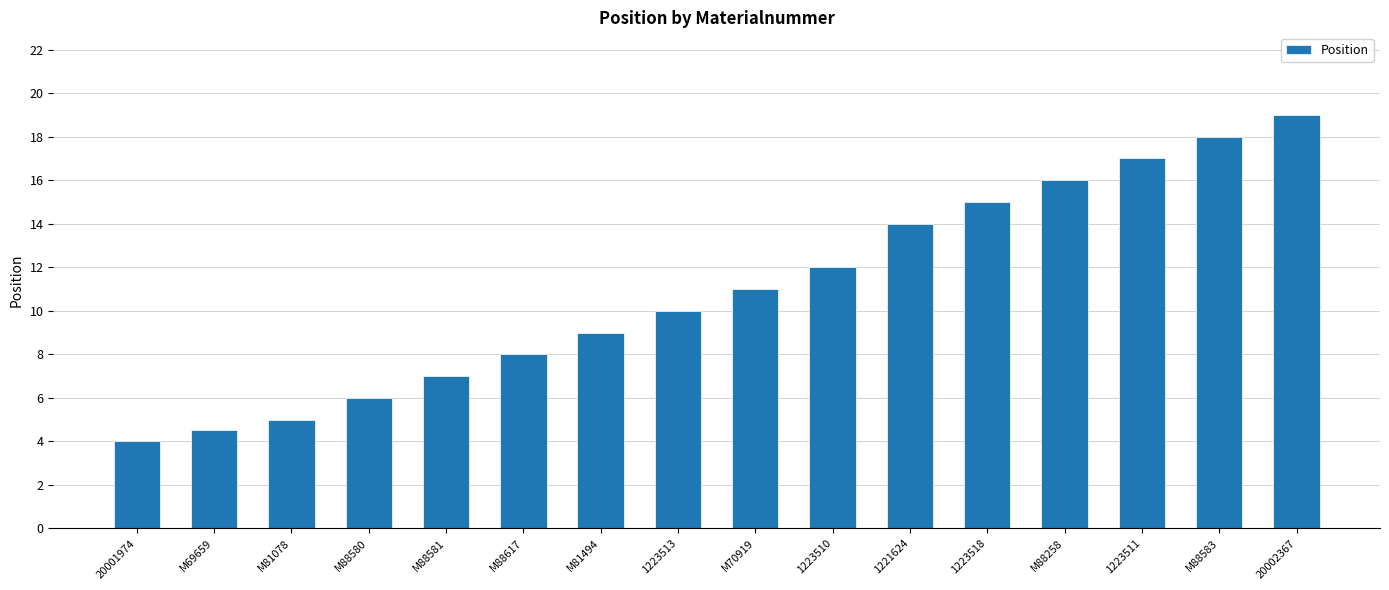

Rank the categories by value from lowest to highest.

20001974, M69659, M81078, M88580, M88581, M88617, M81494, 1223513, M70919, 1223510, 1221624, 1223518, M88258, 1223511, M88583, 20002367